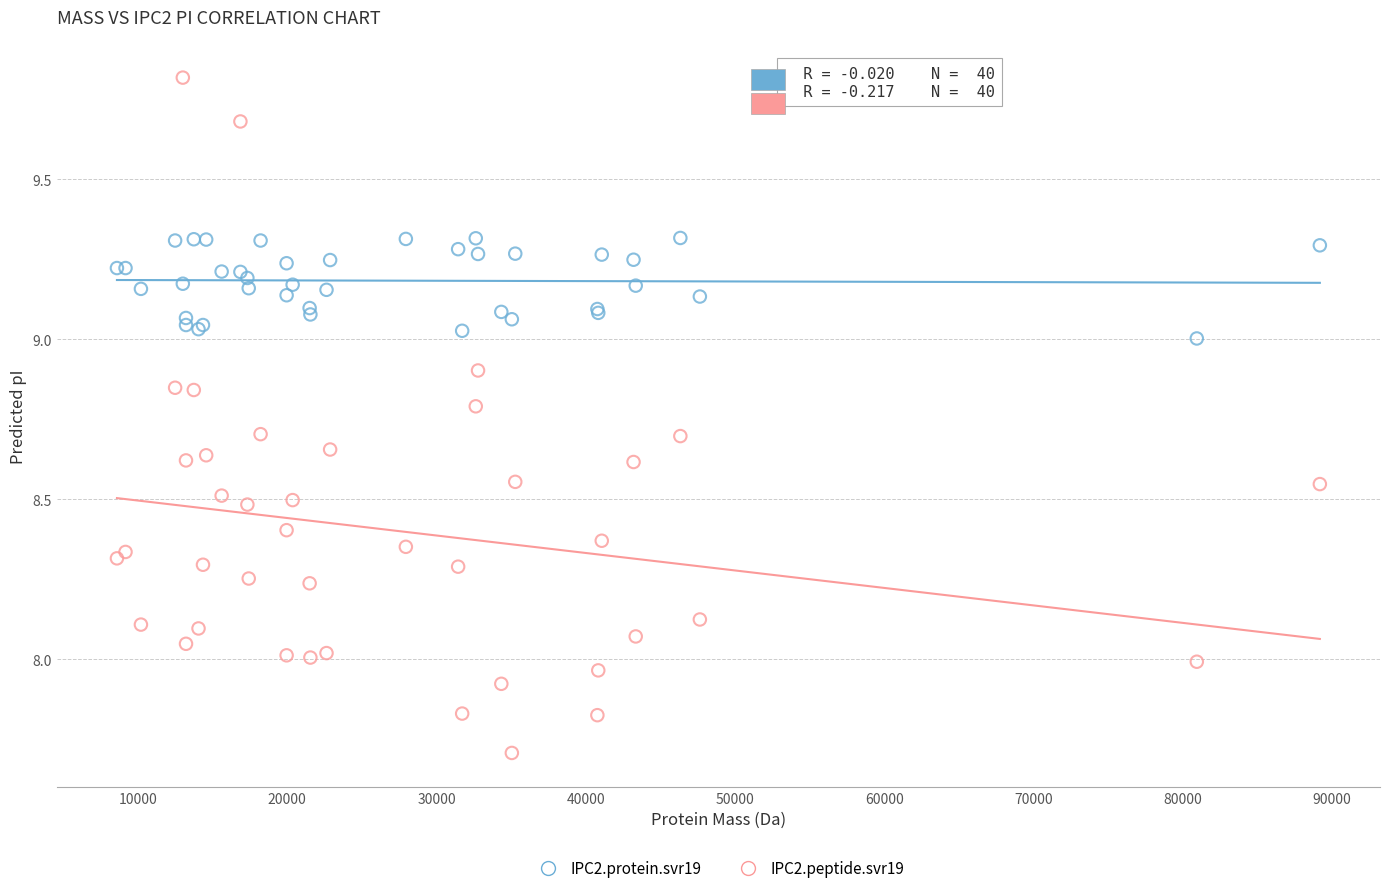

Which series has the largest Y range (max minus min)?

IPC2.peptide.svr19